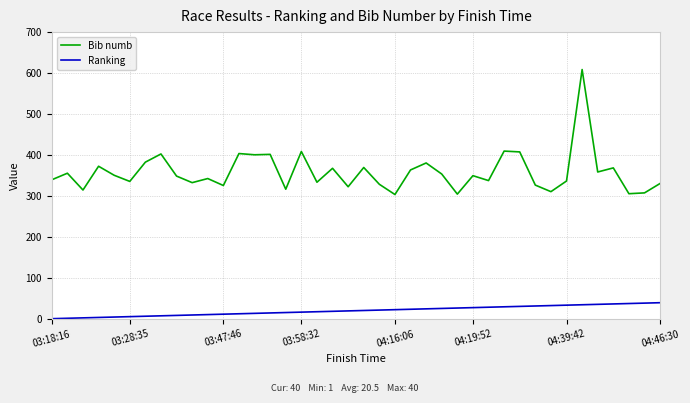

What is the difference between the second highest and minimum values in the Bib numb series?

106